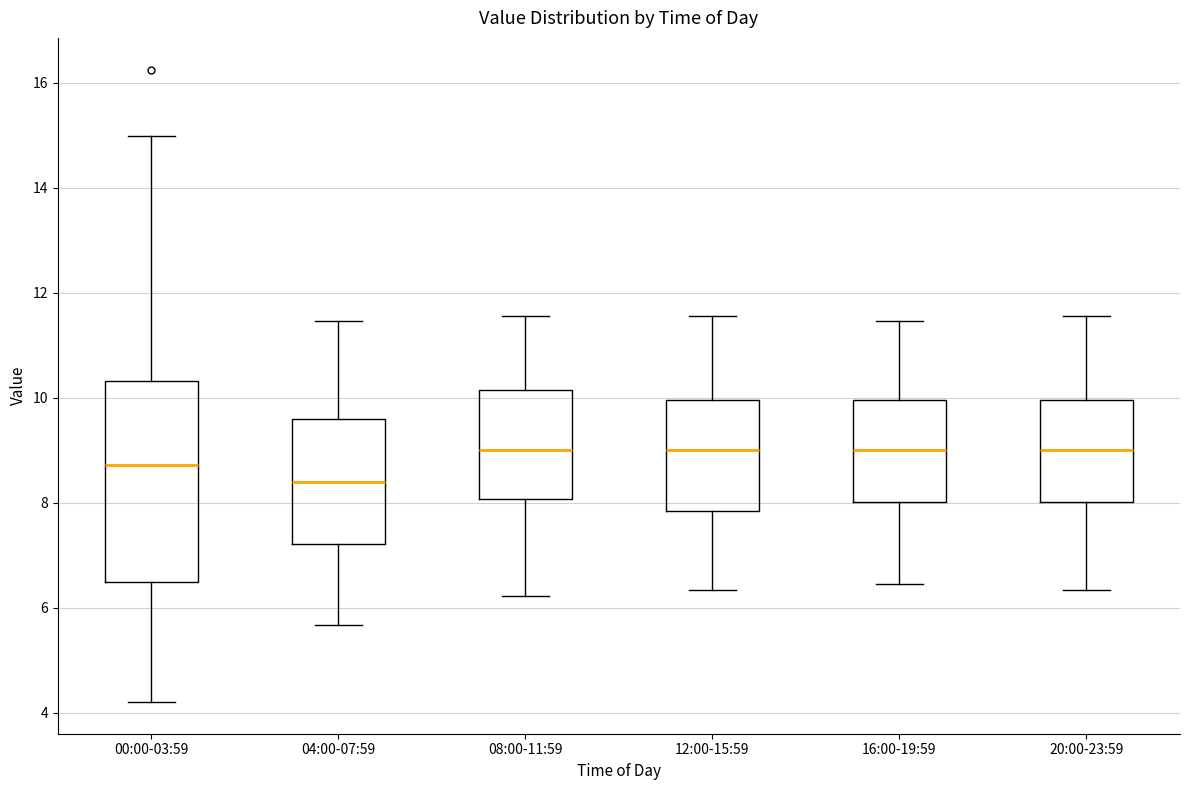

Reading left to right, transcribe this box plot: for each box, give where its median line is, the range the box spans, and where its two whiskers end, as read against the y-axis. The values are not printed on the chart, so give them approximately, as read against the axis.

00:00-03:59: median 8.8, box 6.4 to 10.4, whiskers 4.2 to 15.0
04:00-07:59: median 8.4, box 7.2 to 9.6, whiskers 5.6 to 11.4
08:00-11:59: median 9.0, box 8.0 to 10.2, whiskers 6.2 to 11.6
12:00-15:59: median 9.0, box 7.8 to 10.0, whiskers 6.4 to 11.6
16:00-19:59: median 9.0, box 8.0 to 10.0, whiskers 6.4 to 11.4
20:00-23:59: median 9.0, box 8.0 to 10.0, whiskers 6.4 to 11.6